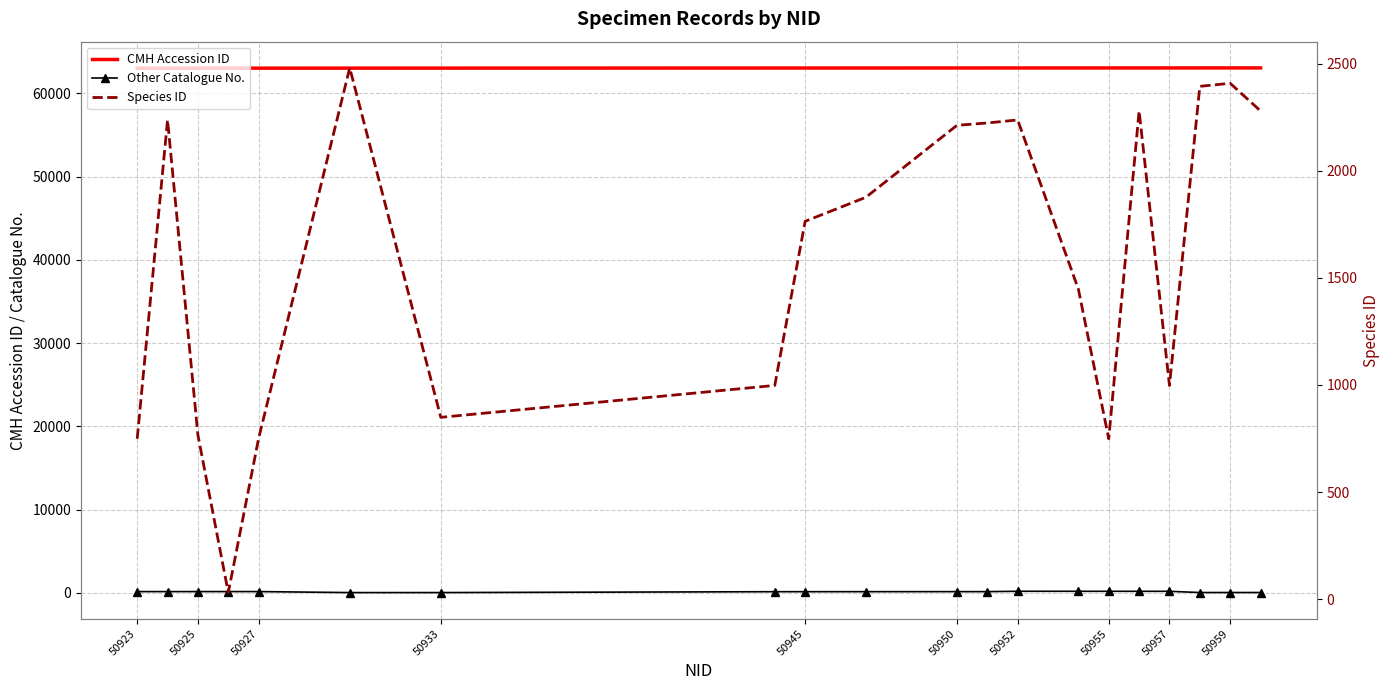

Which series has the largest total across all categories?

CMH Accession ID